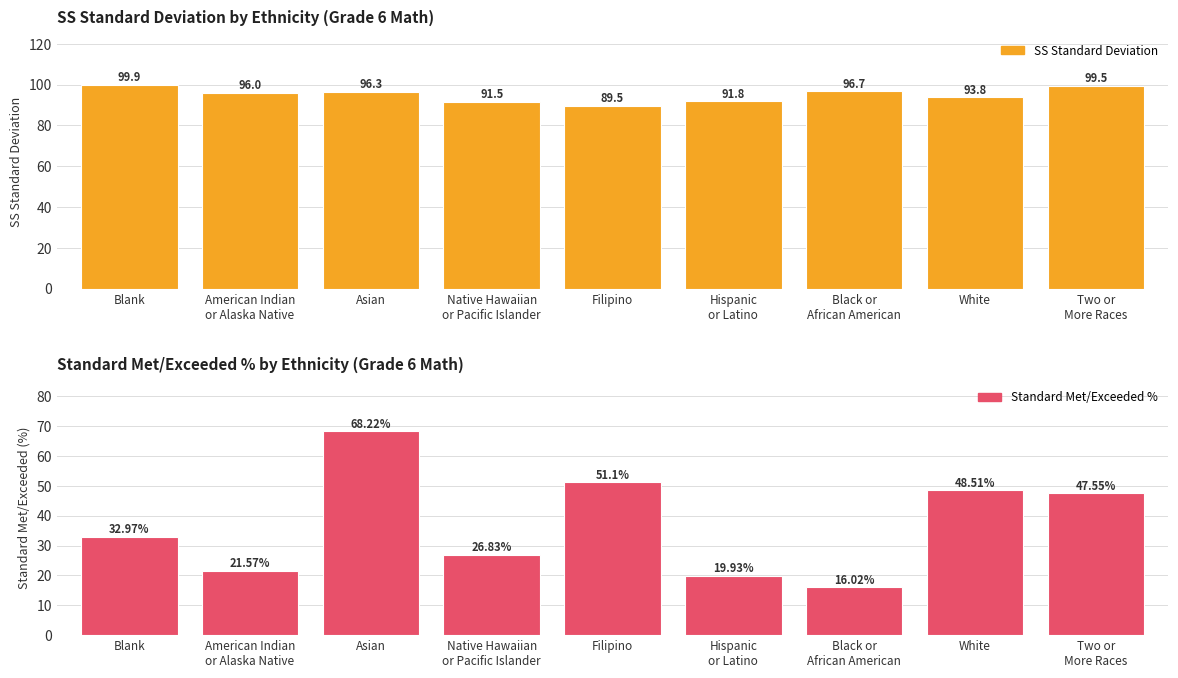

Which label corresponds to the smallest value in the chart?

Black or
African American